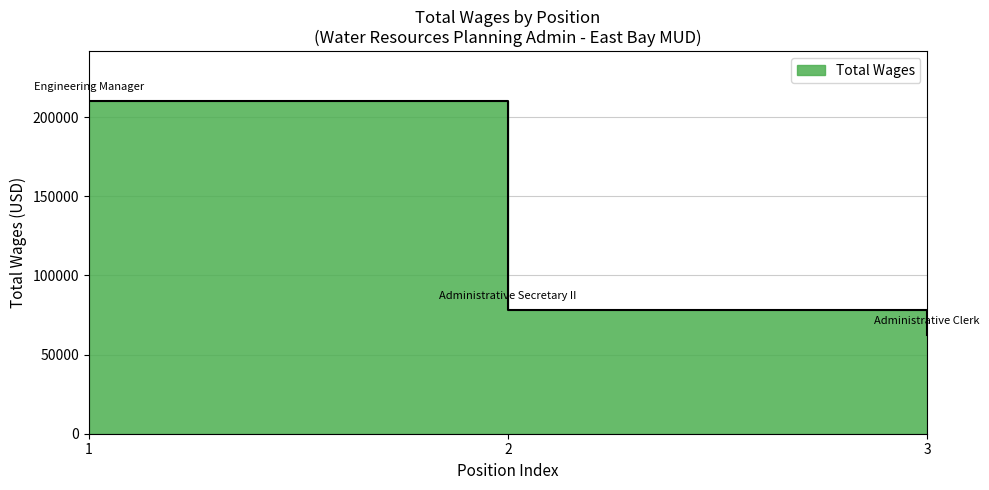

What position from the right is Engineering Manager?

3